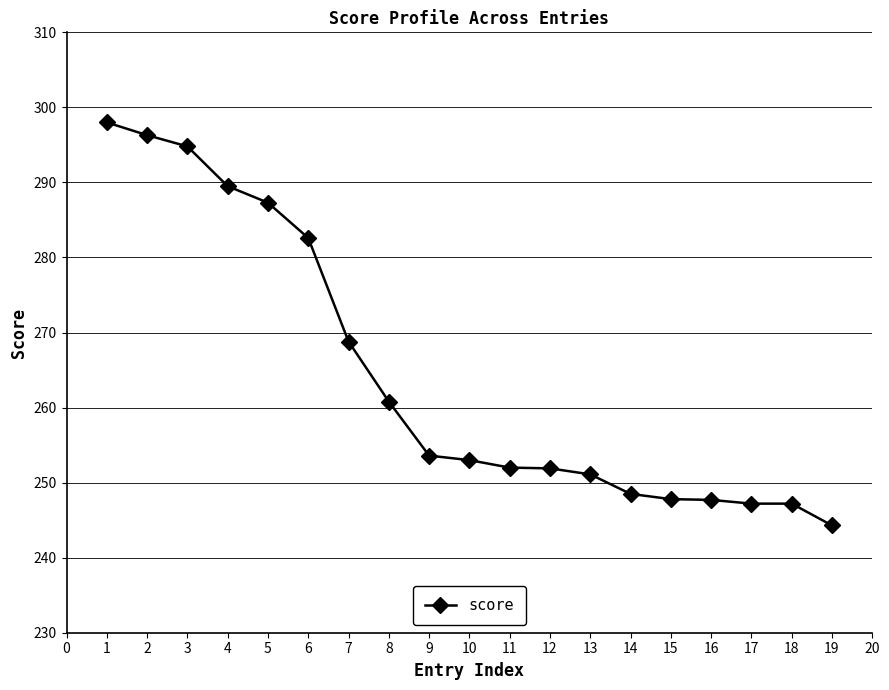

Does the chart display data point markers on the line(s)?

Yes